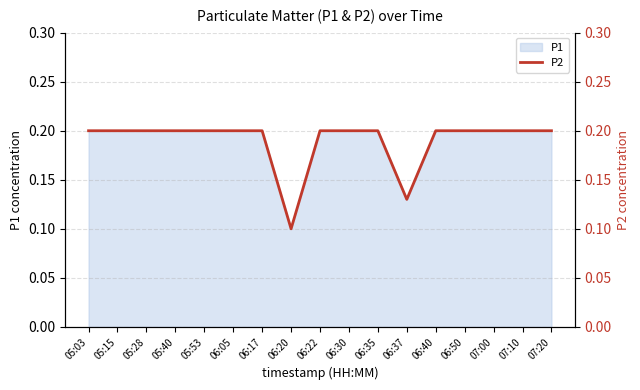

What is the average value?

0.2